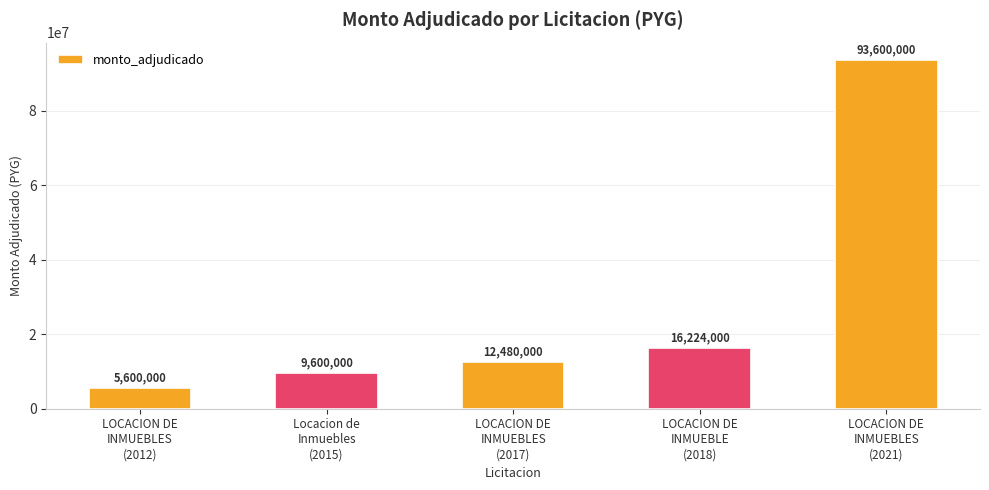

How many data points does each series have?

5